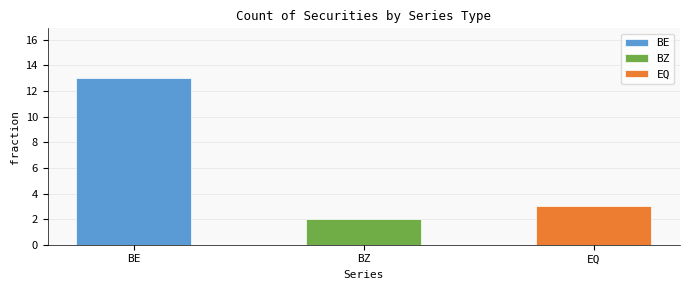

What is the value of the 2nd bar from the left?

2